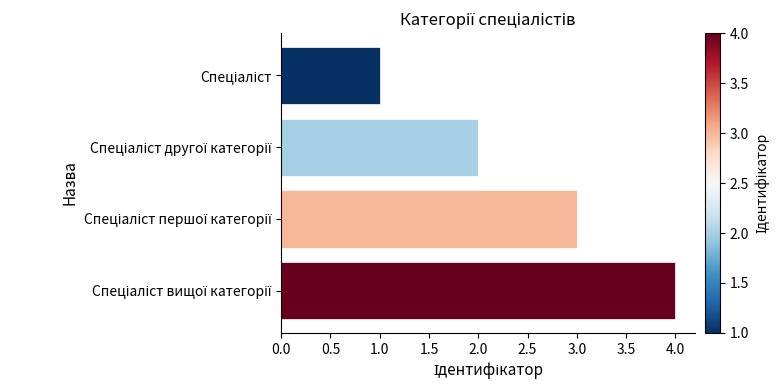

What is the difference between the maximum and minimum values?

3